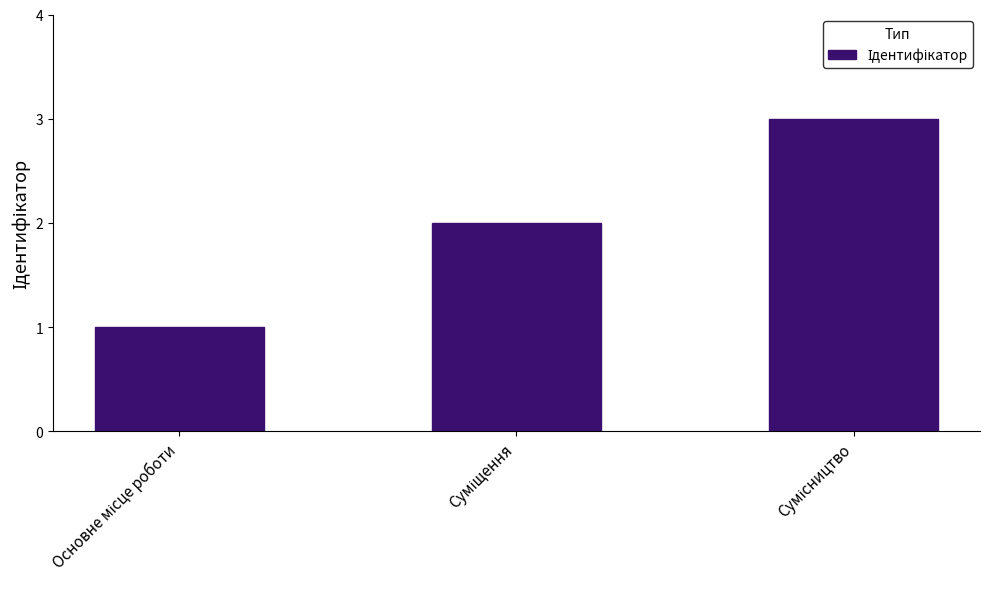

What is the greatest value displayed?

3